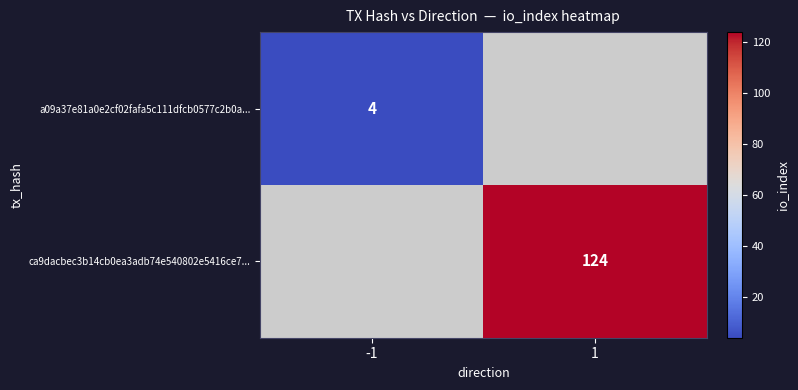

Is it true that a09a37e81a0e2cf02fafa5c111dfcb0577c2b0a... equals 4 at -1?

True